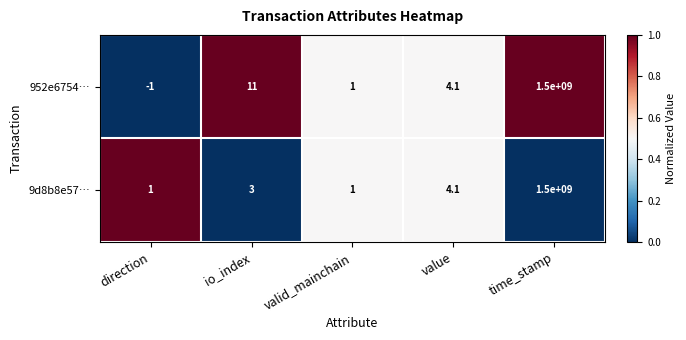

Between io_index and time_stamp, which series saw the biggest shift?

9d8b8e57…